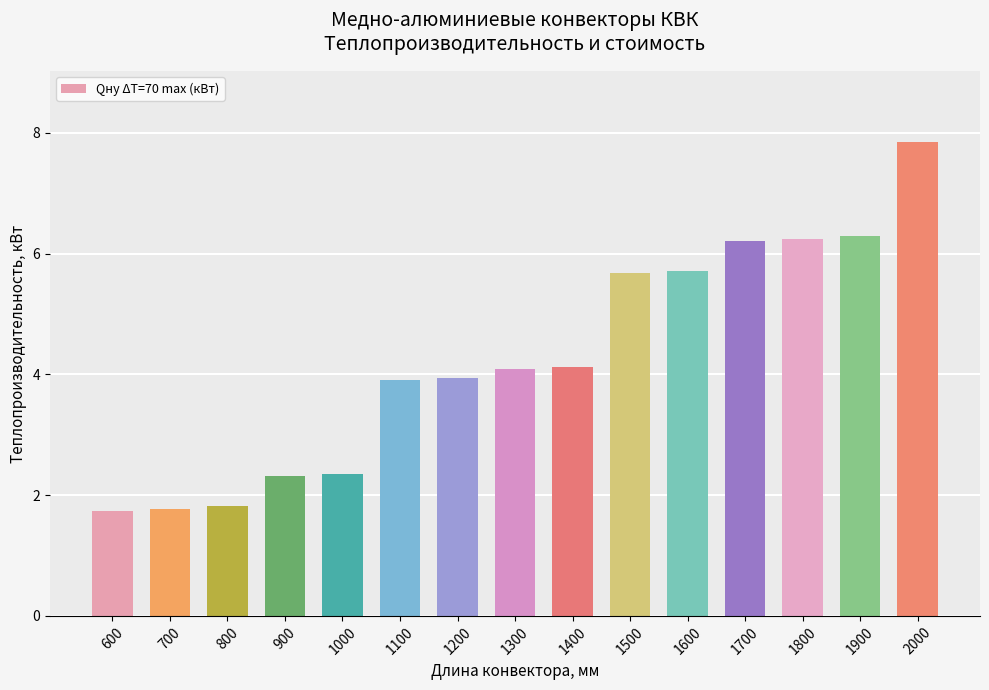

Reading left to right, what are all the values shown in this chart?

600=1.7	700=1.8	800=1.8	900=2.3	1000=2.3	1100=3.9	1200=3.9	1300=4.1	1400=4.1	1500=5.7	1600=5.7	1700=6.2	1800=6.2	1900=6.3	2000=7.8